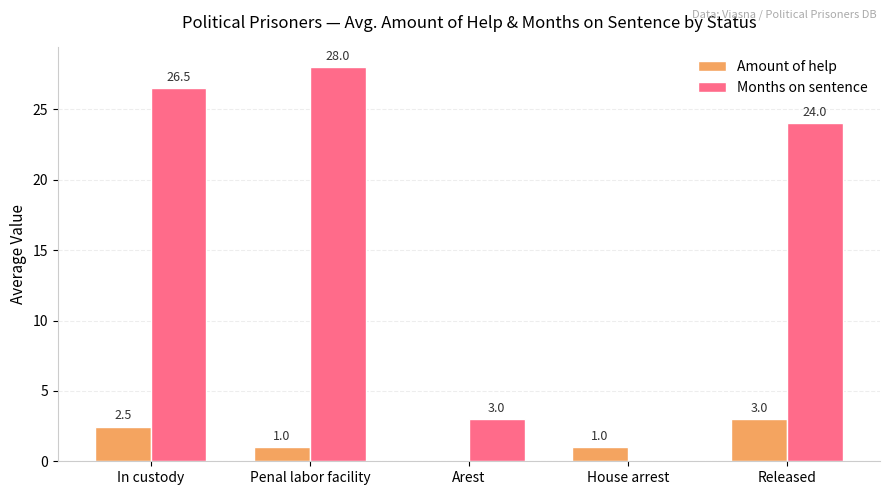

What is the maximum value for Amount of help?

3.0